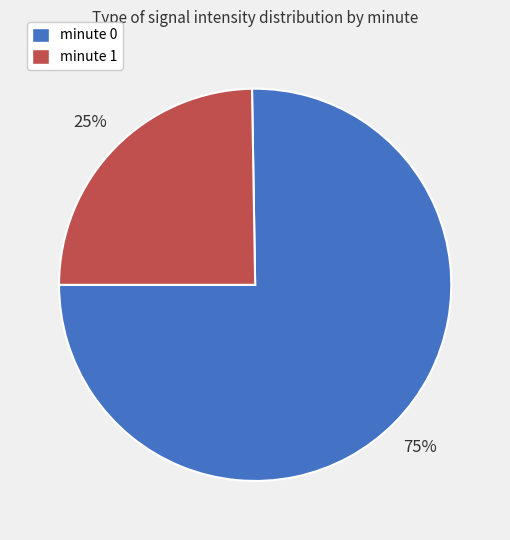

Is it true that minute 0 is 75% of the pie?

True